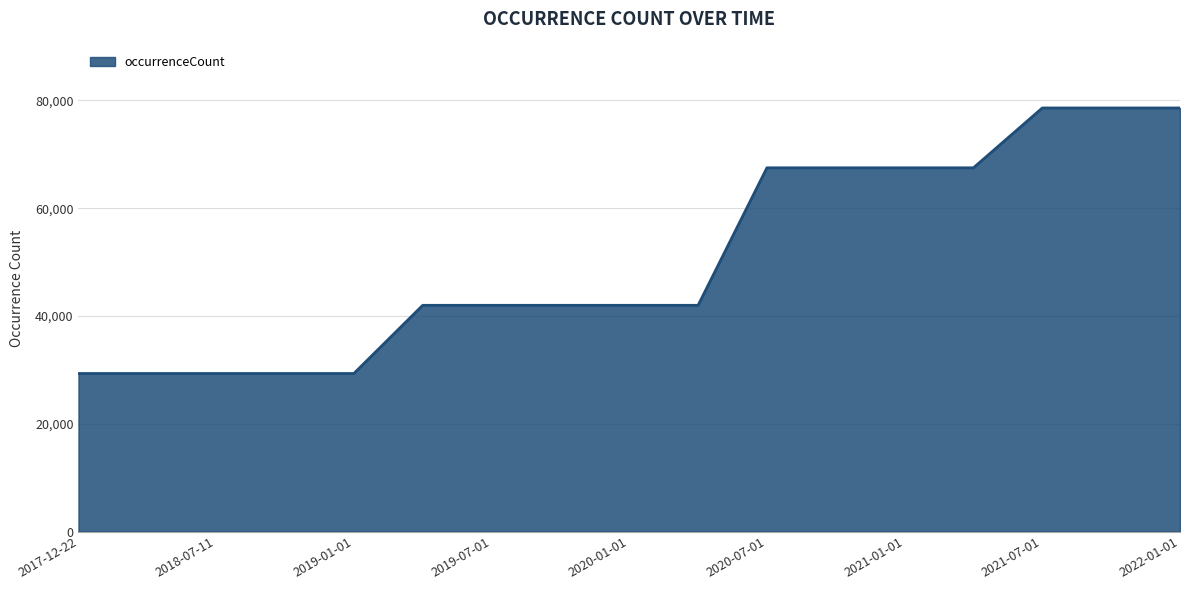

How many lines are shown in the chart?

1